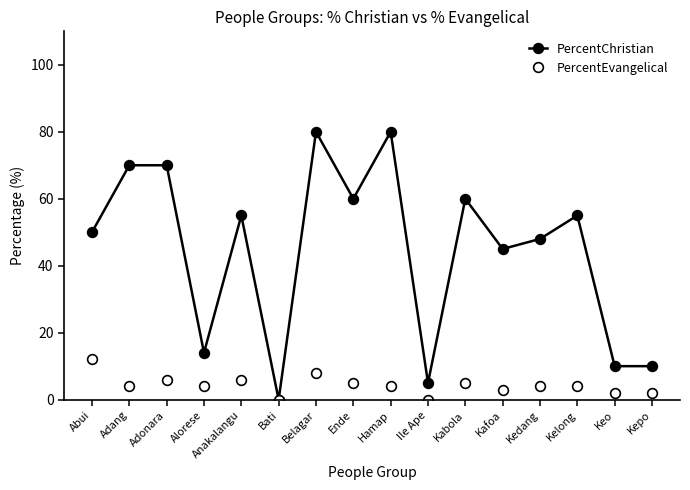

At which category is the sum across all series the highest?

Belagar